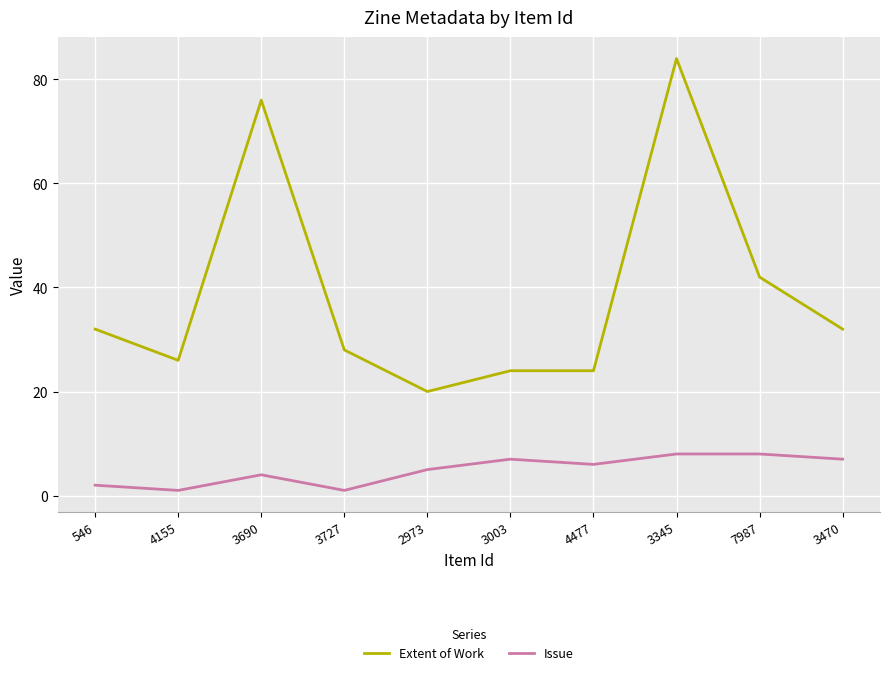

What is the highest value of the Issue series?

8